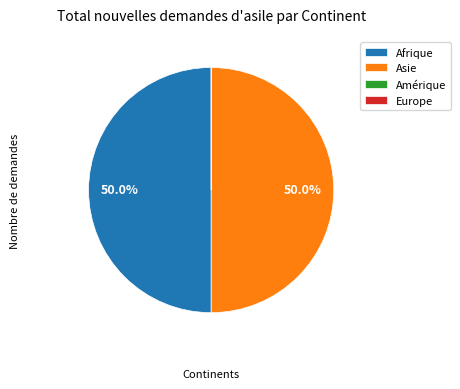

Is the sum of Asie and Afrique greater than half?

Yes